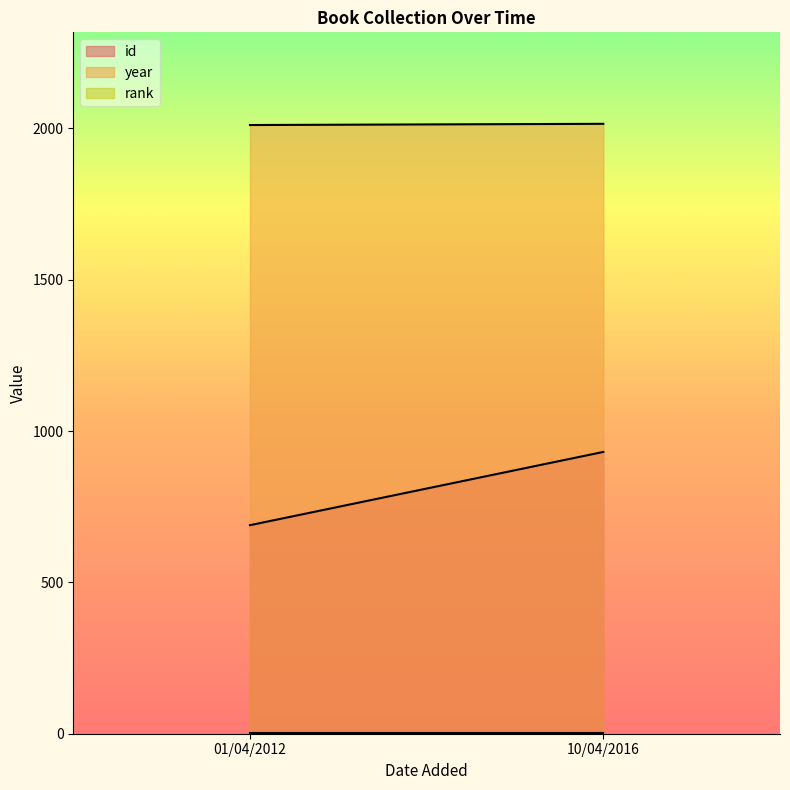

At how many categories does at least one series exceed 702?

2